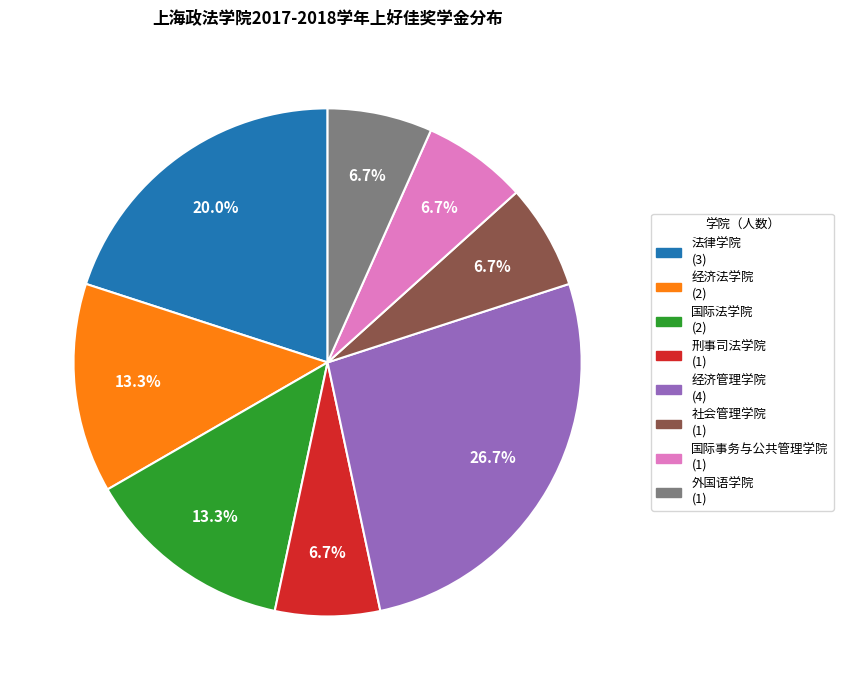

Does 法律学院 account for over 50% of the chart?

No